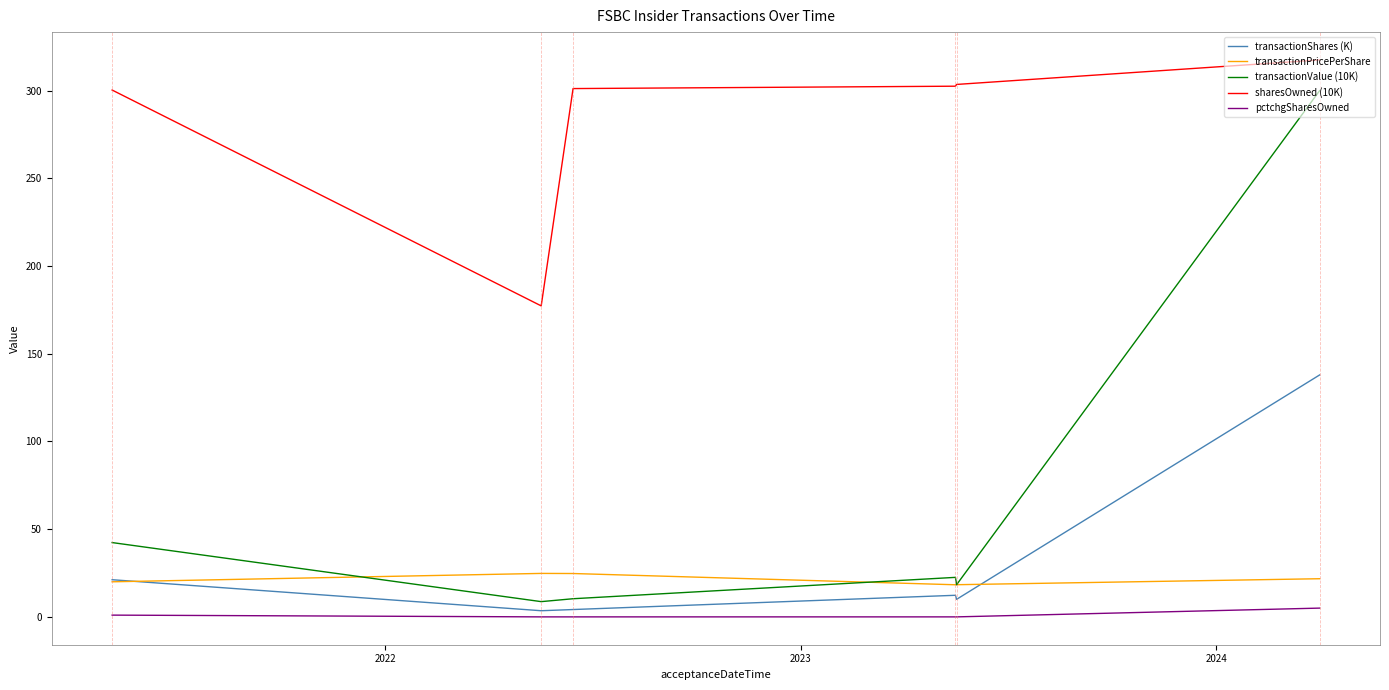

What is the greatest value displayed?

317.5